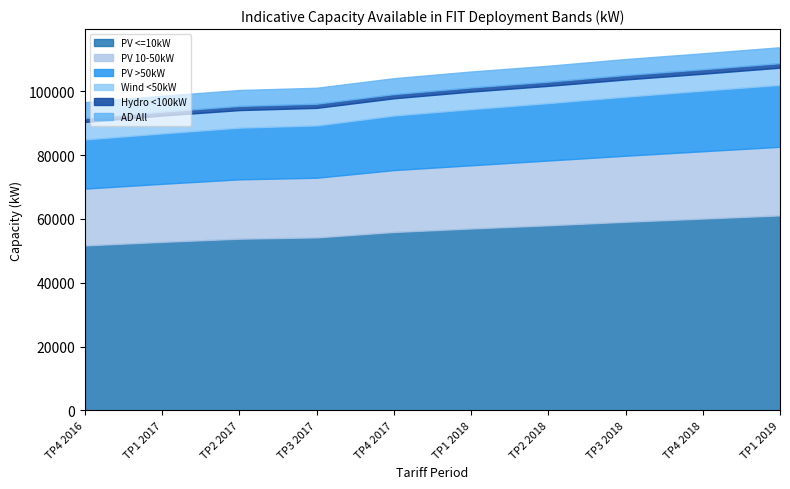

What is the average value of the PV >50kW series?

17340